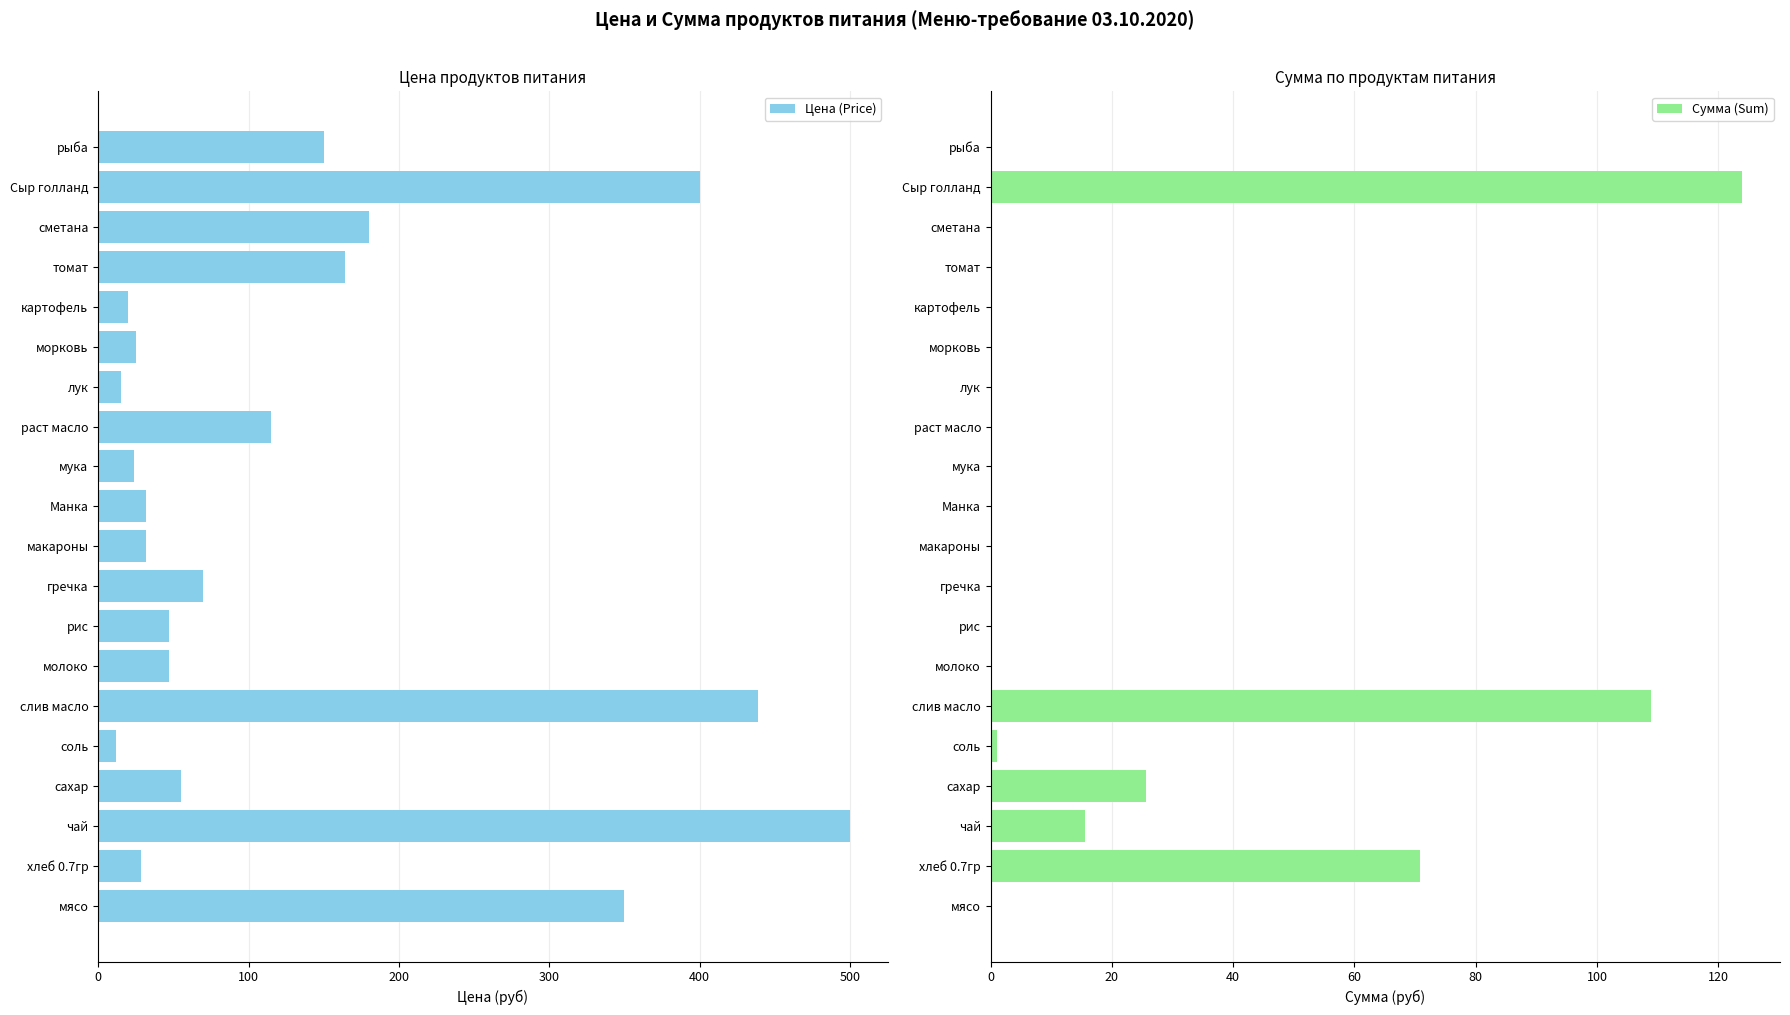

The Цена (Price) series shows 24.0 at мука. True or false?

True